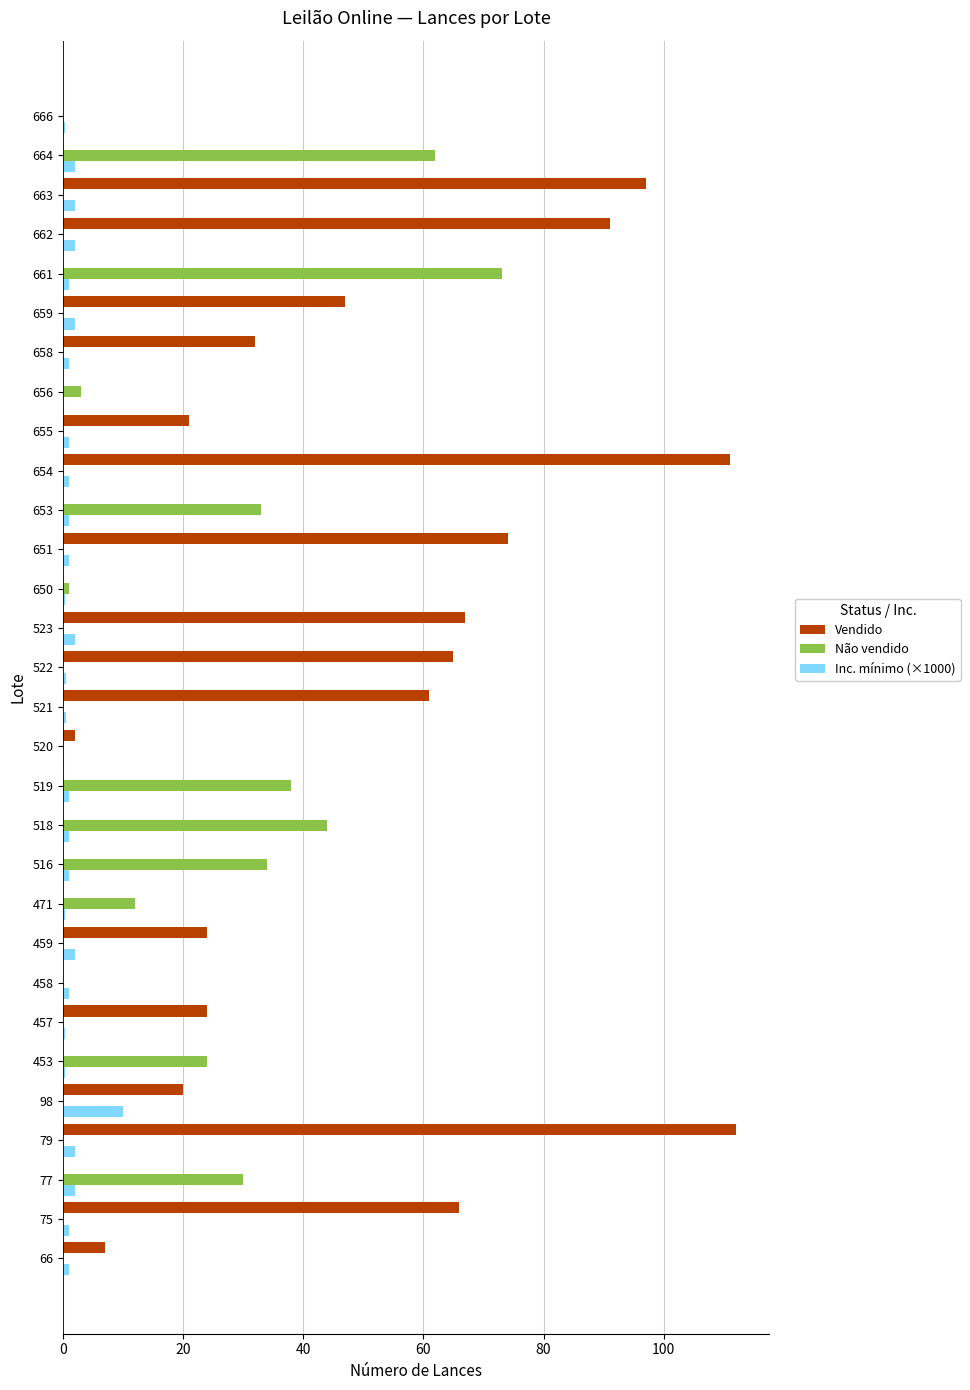

How many data points does each series have?

30